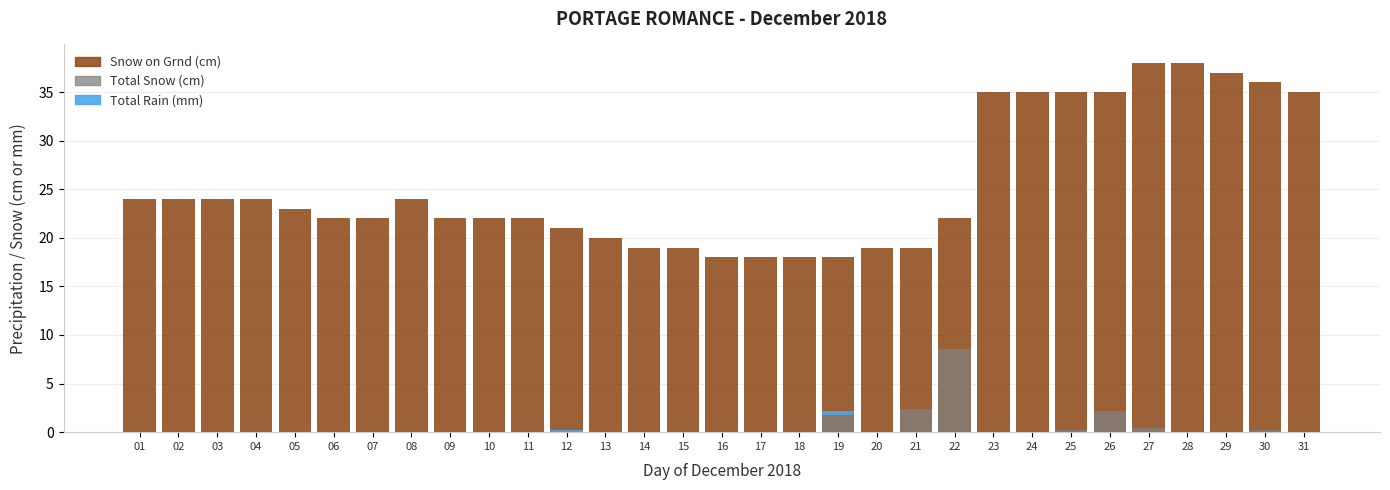

At 05, list the series in order from largest to smallest.

Snow on Grnd (cm), Total Snow (cm), Total Rain (mm)